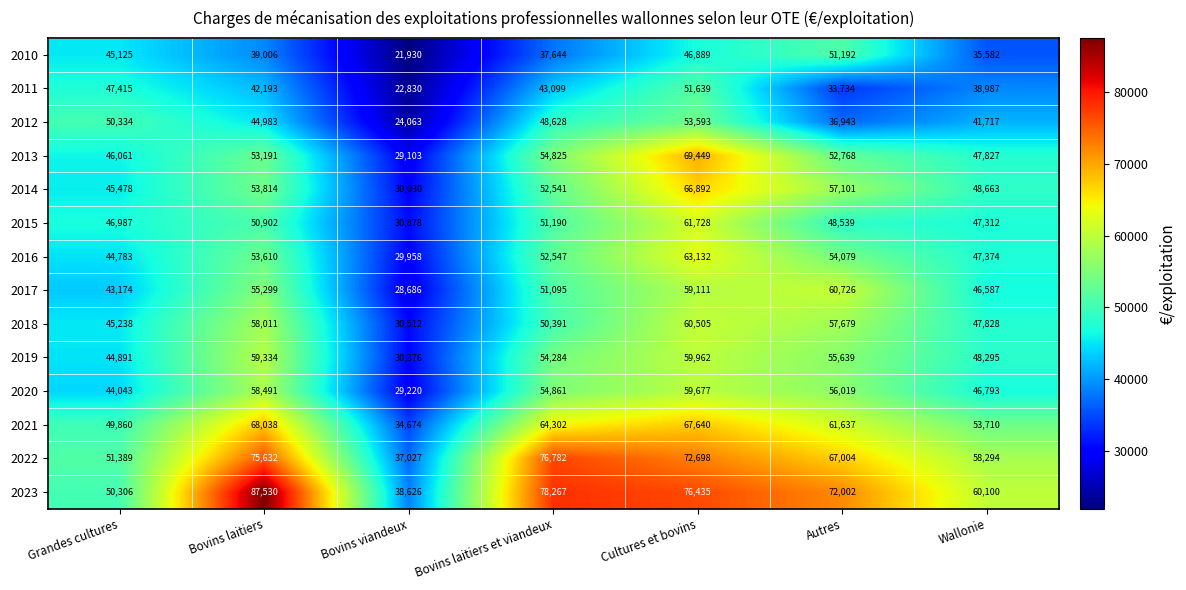

What is the total value across all series at Wallonie?

669069